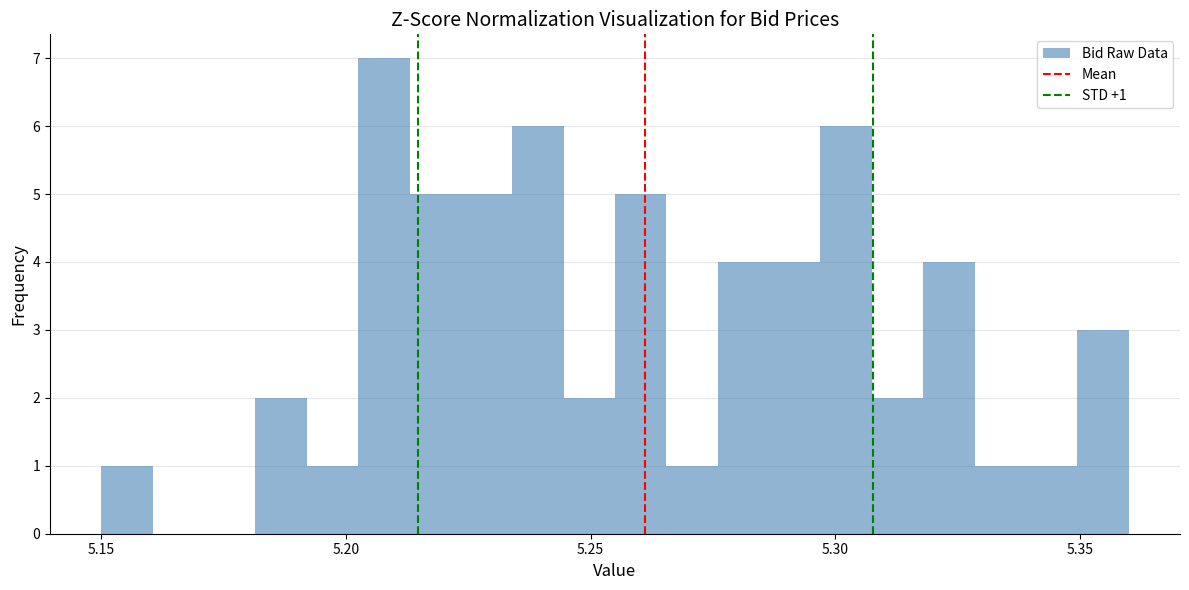

Around what value on the x-axis is the tallest bar? Give the approximate position of its centre, as read against the axis.

5.210